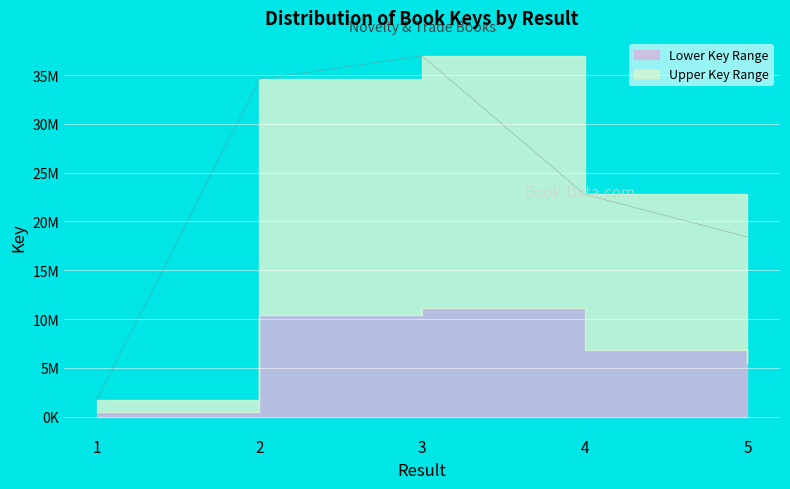

List the labels in order of value, largest first.

3, 2, 4, 5, 1